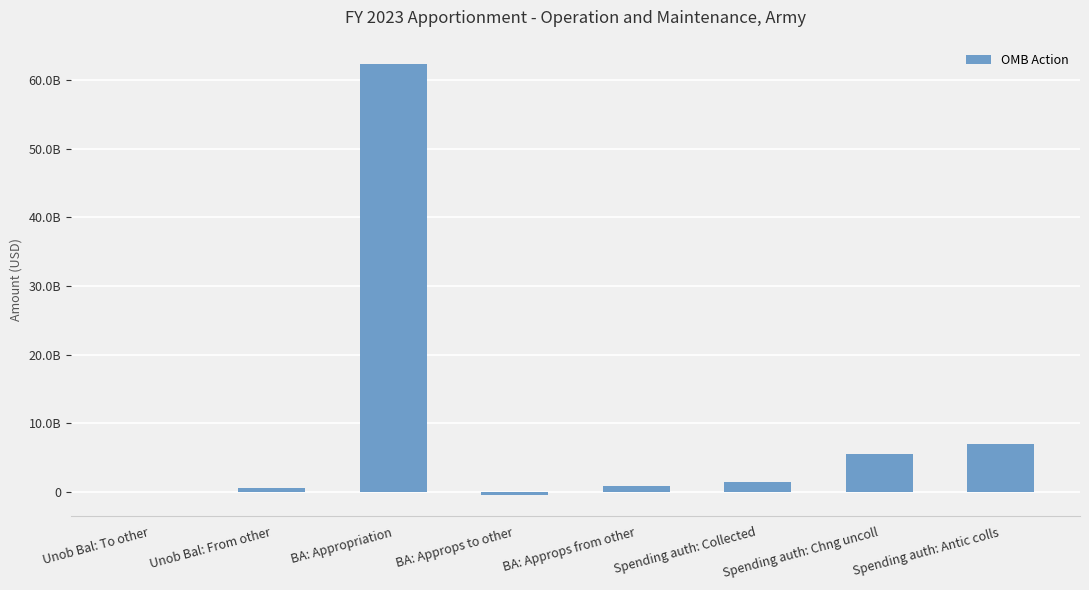

What position from the left is Spending auth: Collected?

6